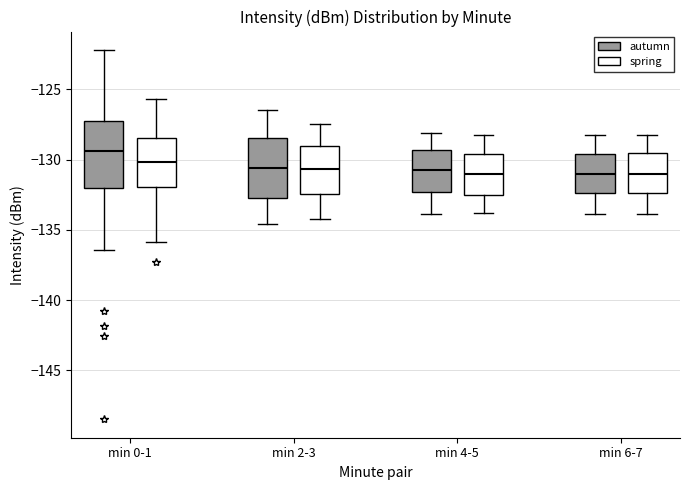

Where is the lower edge of the box for min 2-3 (autumn) on the y-axis? The values are not printed on the chart, so give them approximately, as read against the axis.

-133.0